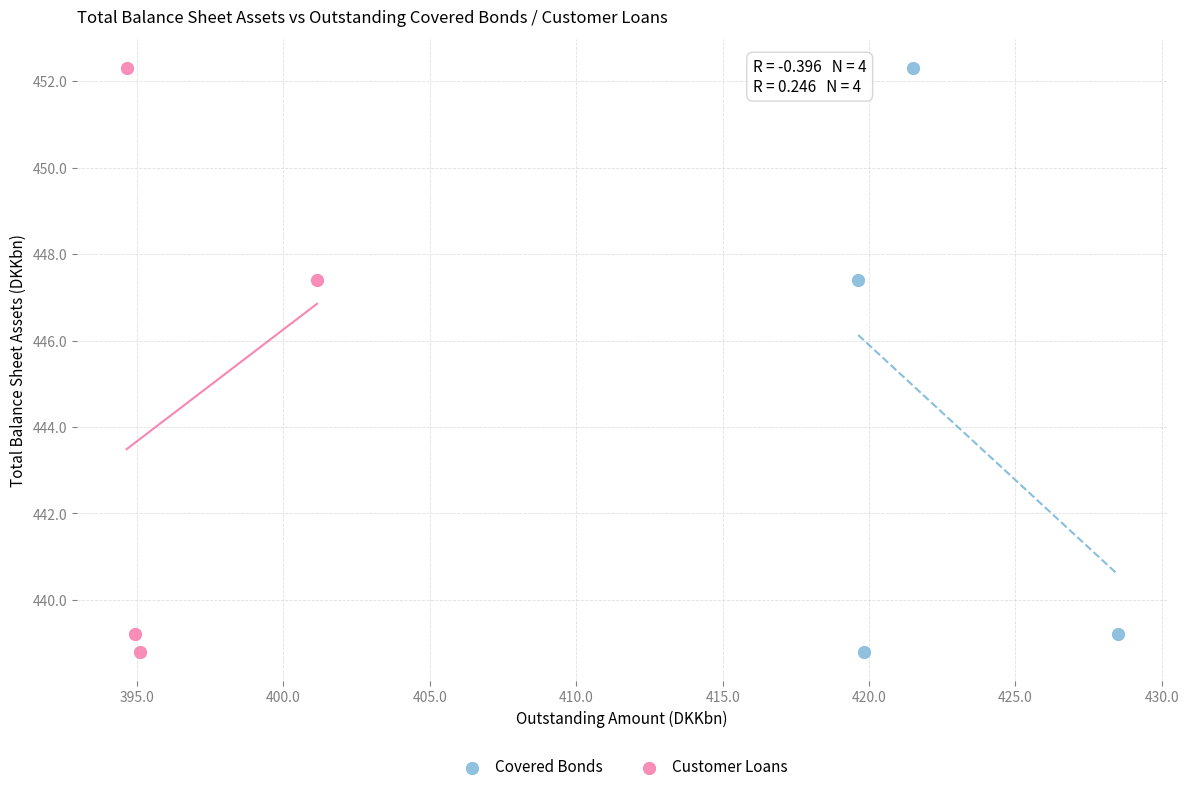

What are all the series names shown in the legend?

Covered Bonds, Customer Loans